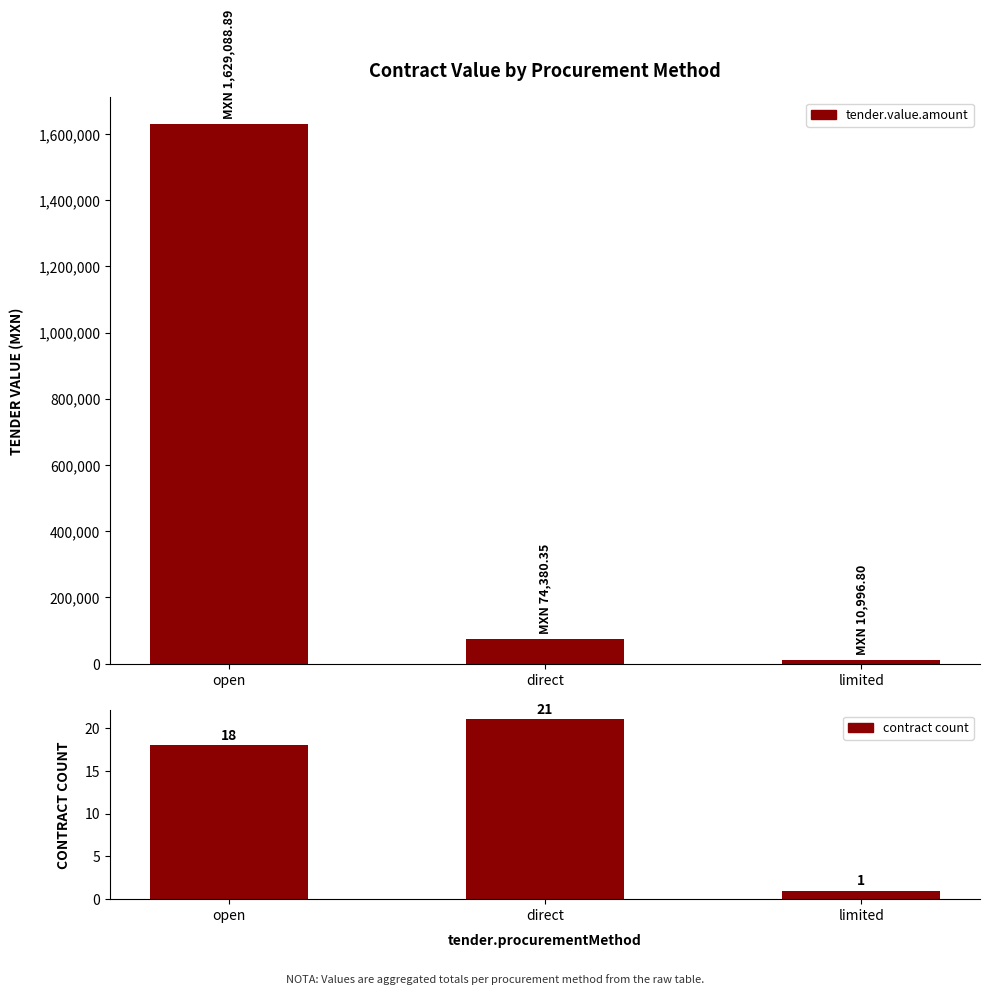

Rank the series at direct from highest to lowest value.

tender.value.amount, contract count